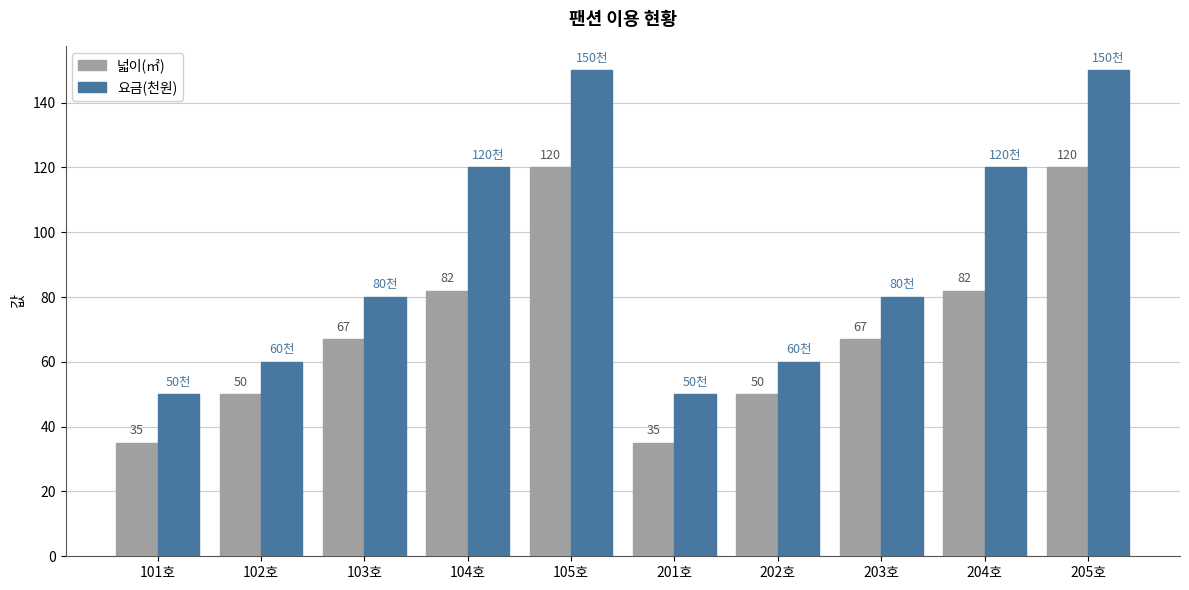

What is the total value across all series at 102호?

110